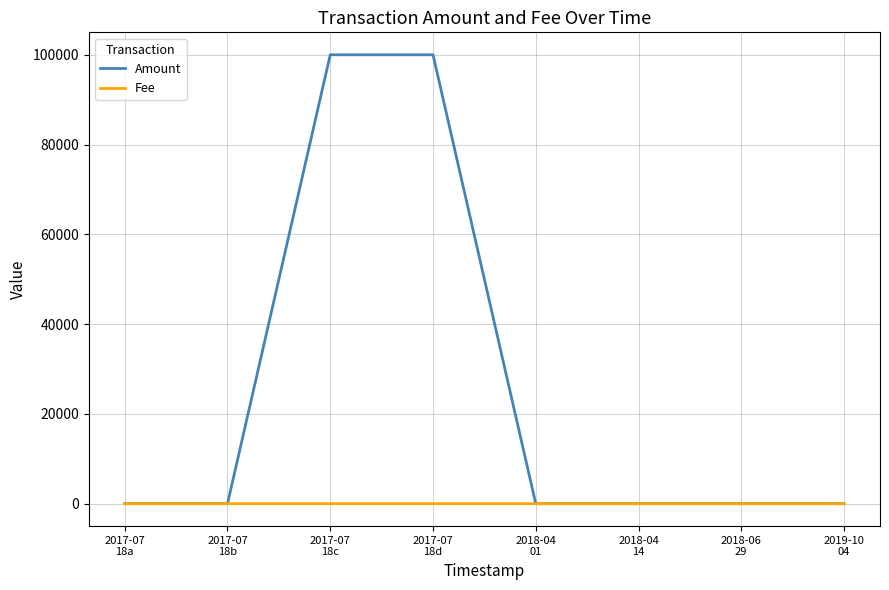

Rank the series by their average value, from highest to lowest.

Amount, Fee